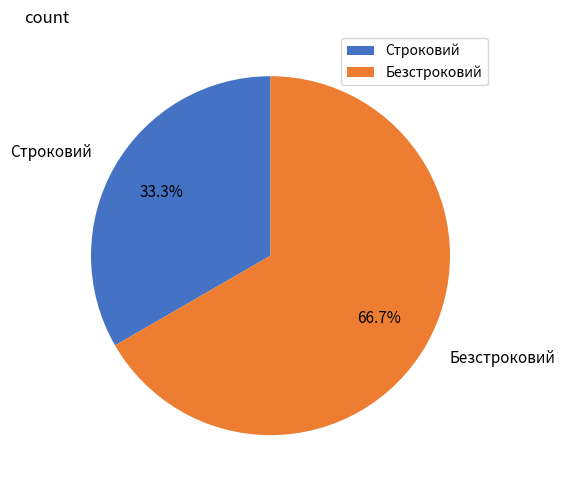

What portion of the pie excludes Безстроковий?

33.3%